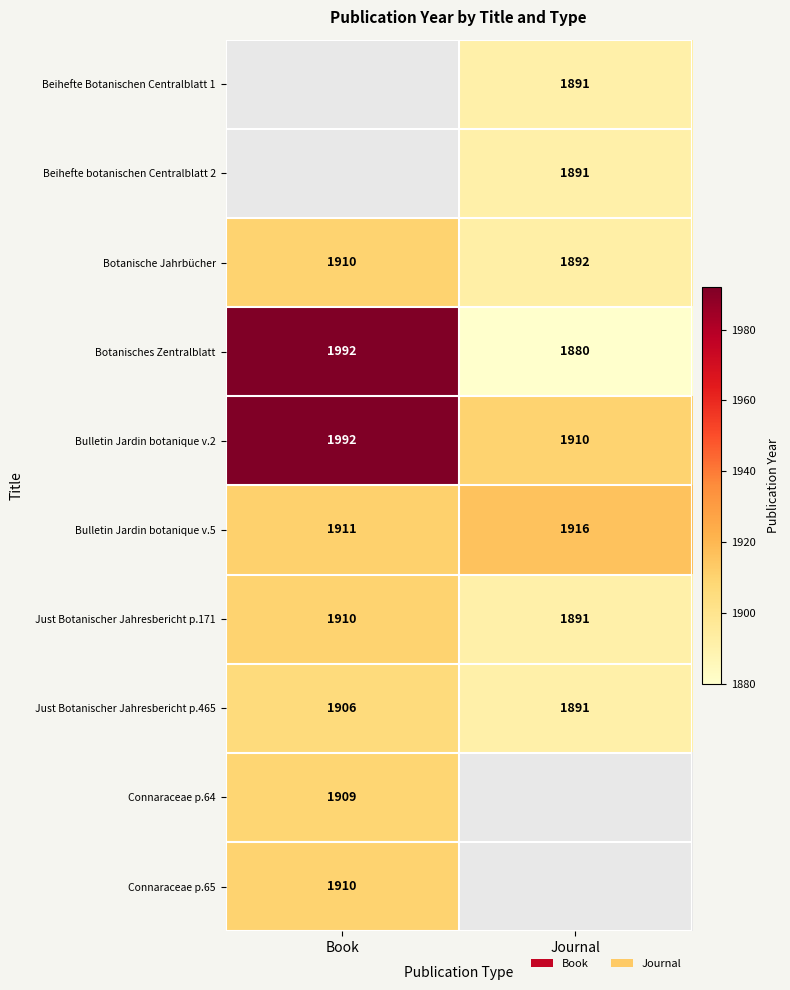

What is the difference between the maximum and minimum values in the Bulletin Jardin botanique v.5 series?

5